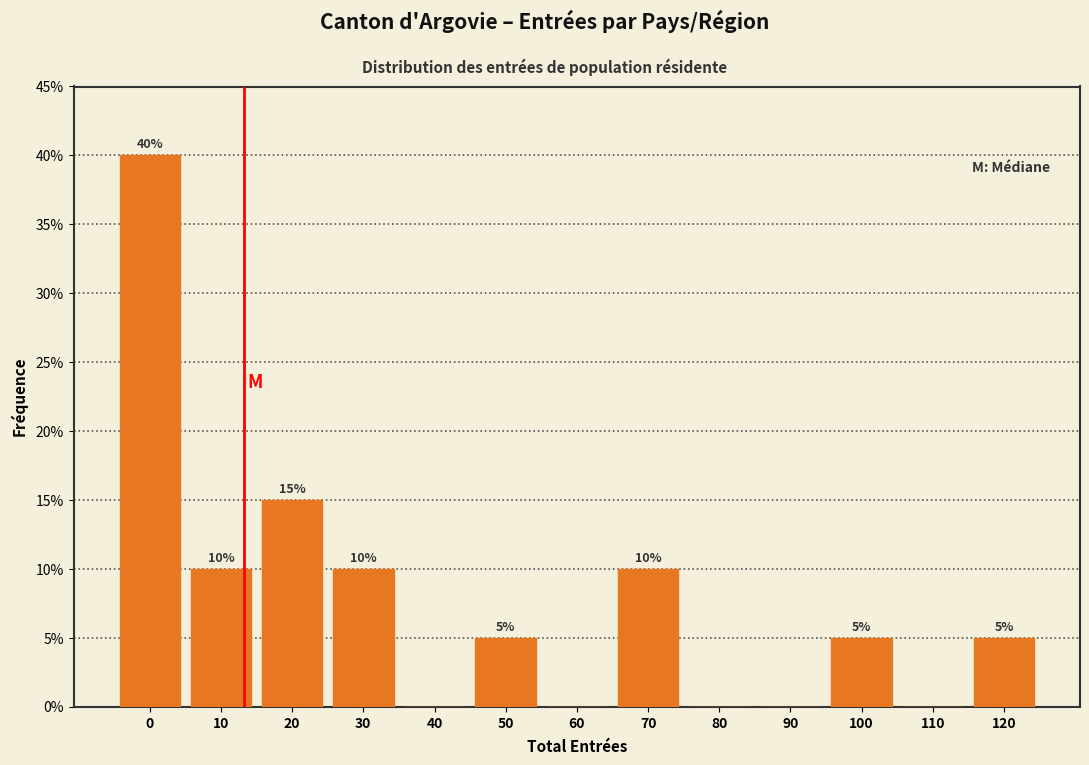

Reading left to right, extract all data points from this chart.

0=40	10=10	20=15	30=10	40=0	50=5	60=0	70=10	80=0	90=0	100=5	110=0	120=5